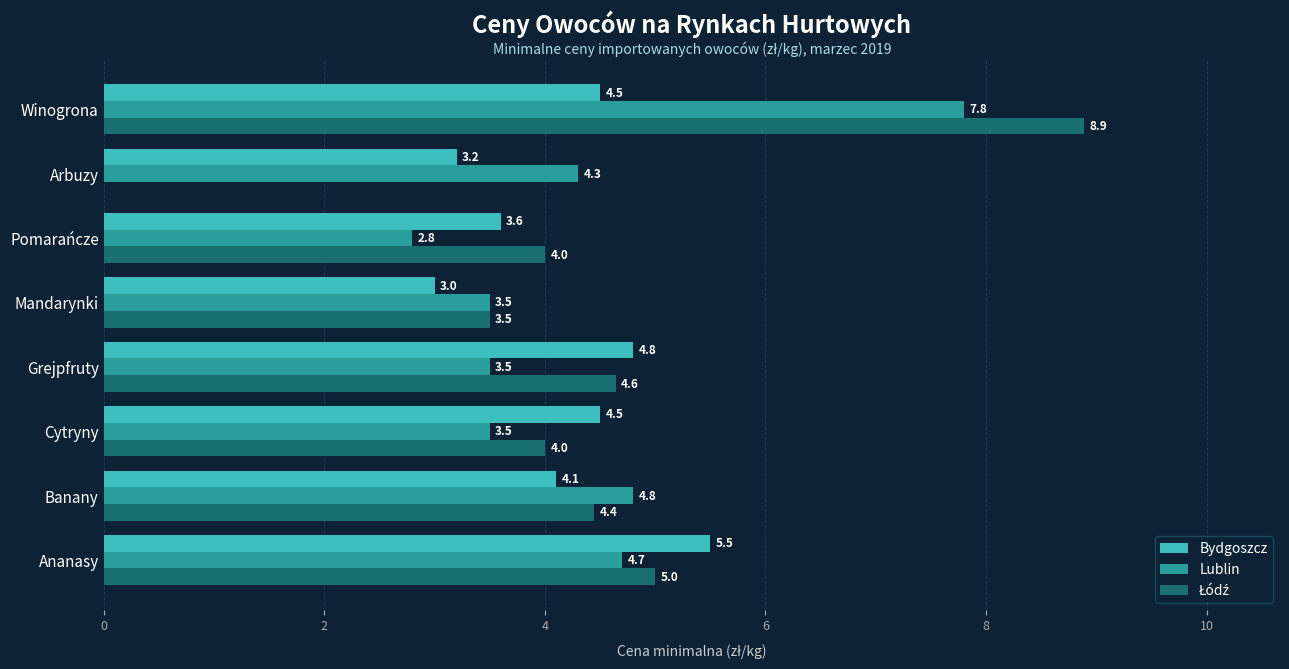

What is the maximum value for Bydgoszcz?

5.5